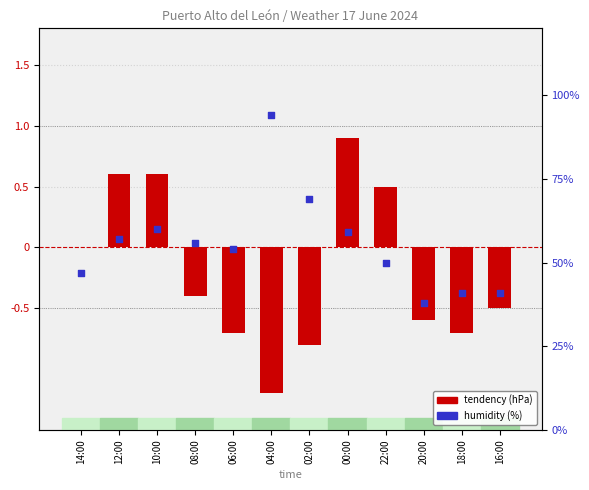

What is the total value across all series at 02:00?

68.2